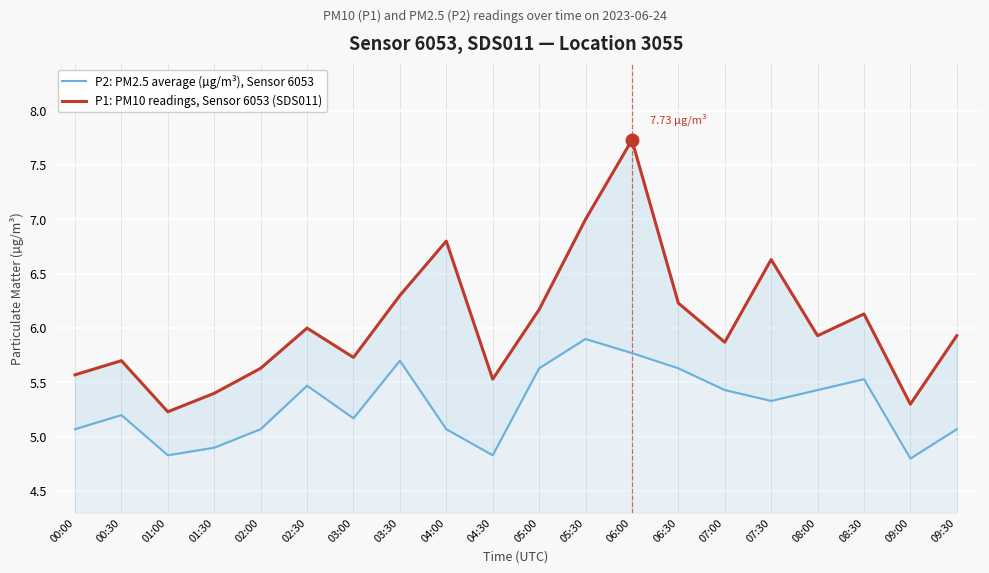

Where is the first local maximum for P1: PM10 readings, Sensor 6053 (SDS011)?

00:30